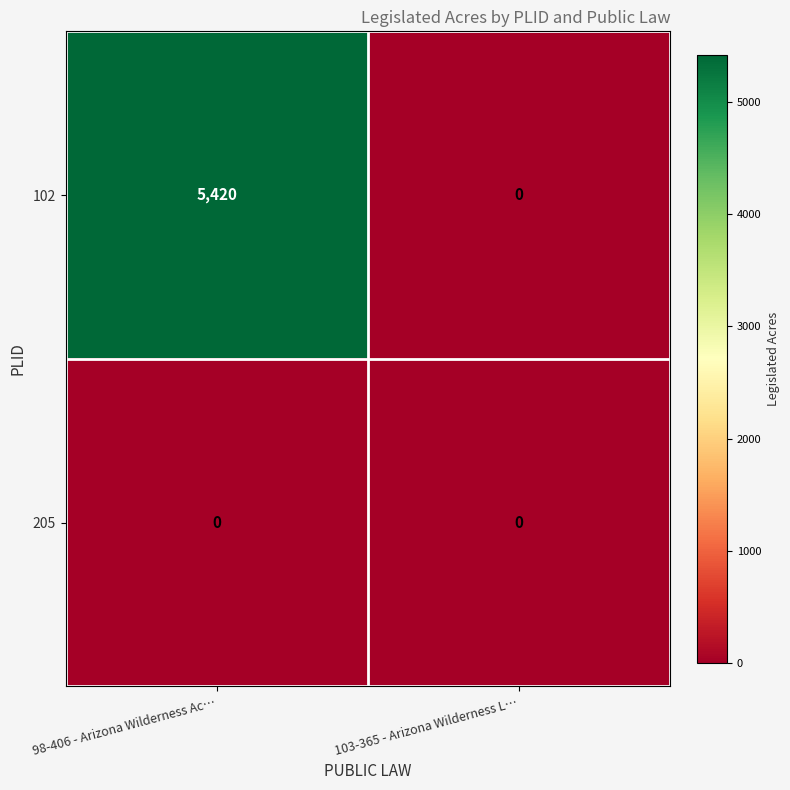

What is the greatest value displayed?

5420